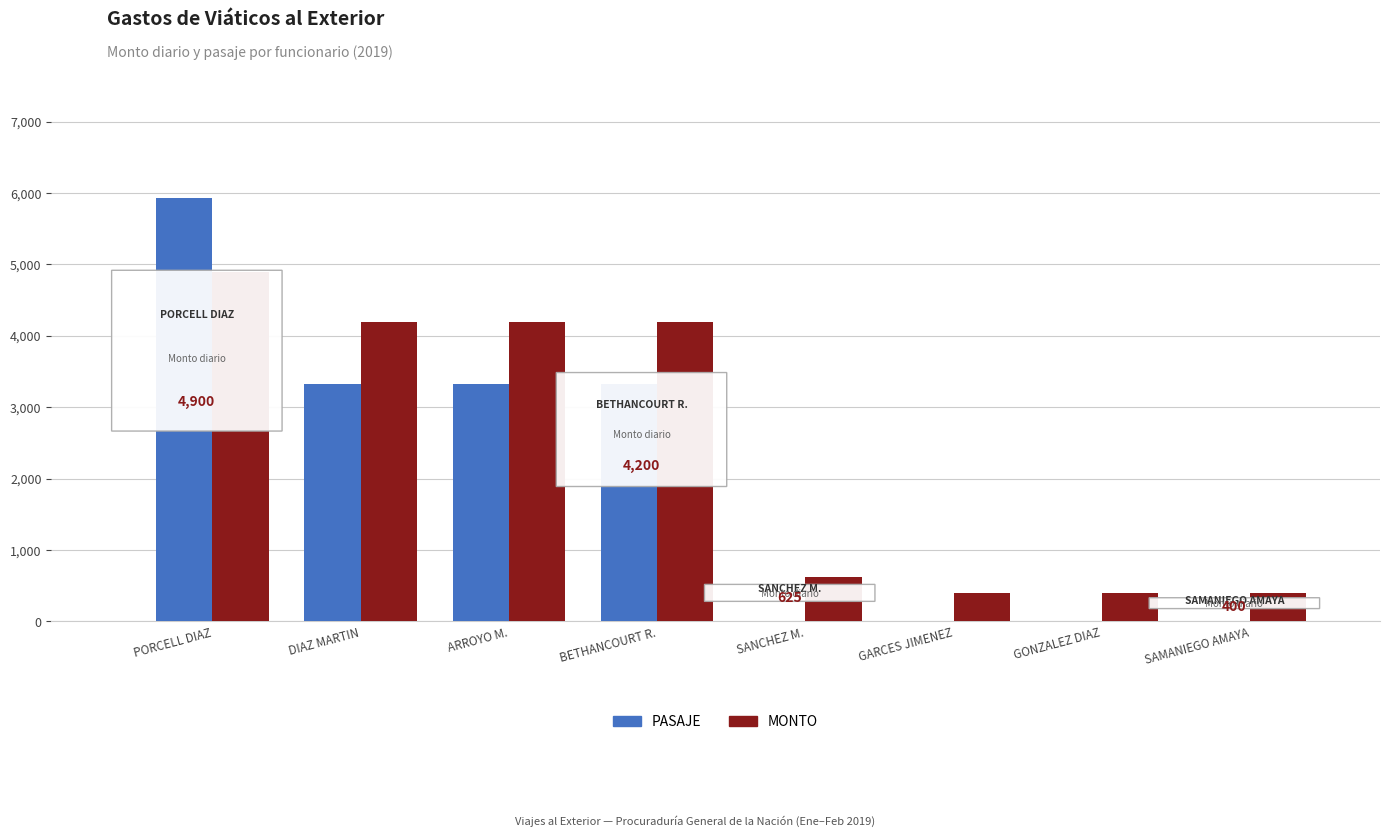

True or false: PASAJE has a value of 0.0 at GARCES JIMENEZ.

True